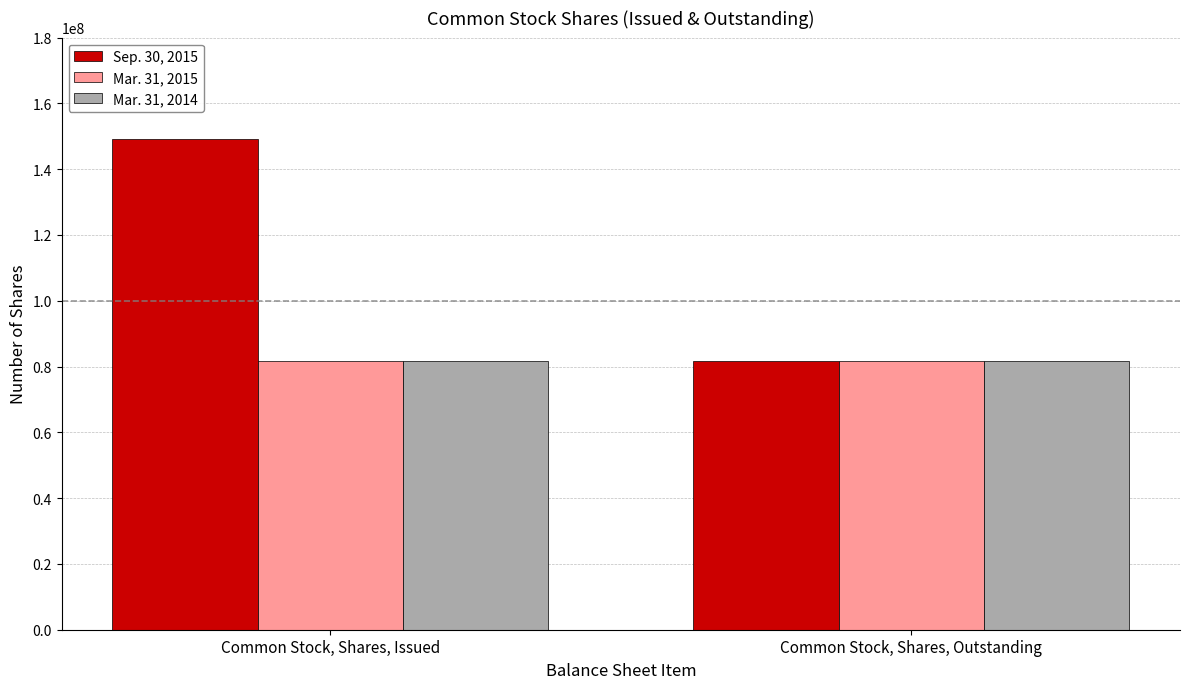

What is the label of the 2nd bar from the right?

Common Stock, Shares, Issued